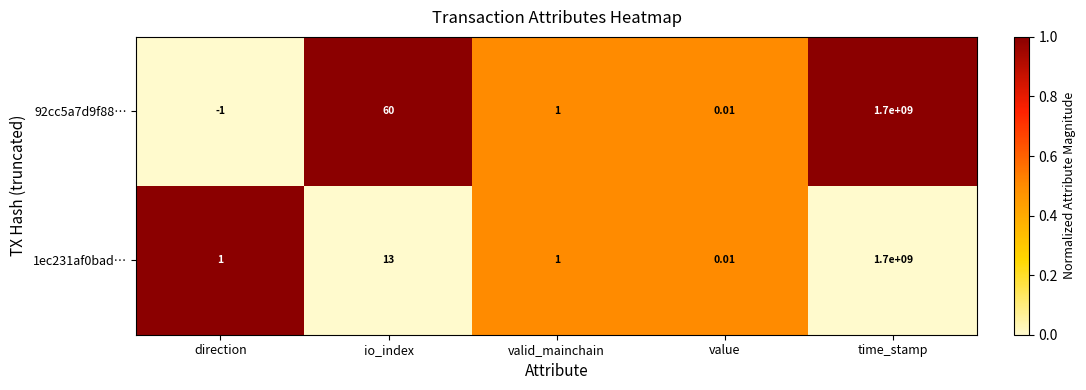

Where is 1ec231af0bad… nearest to the value 850000000?

io_index